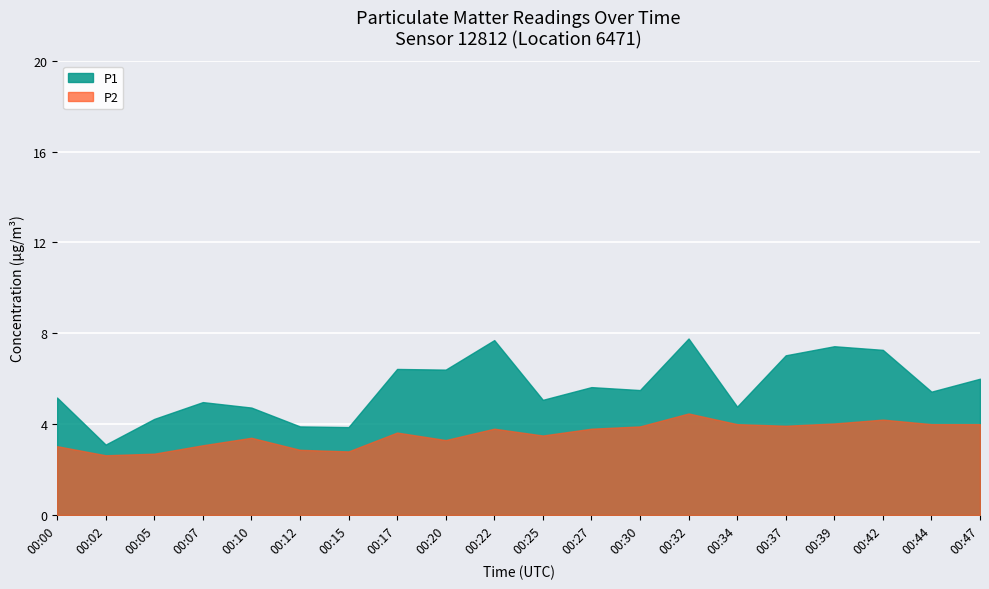

What is the average value of the P1 series?

5.6